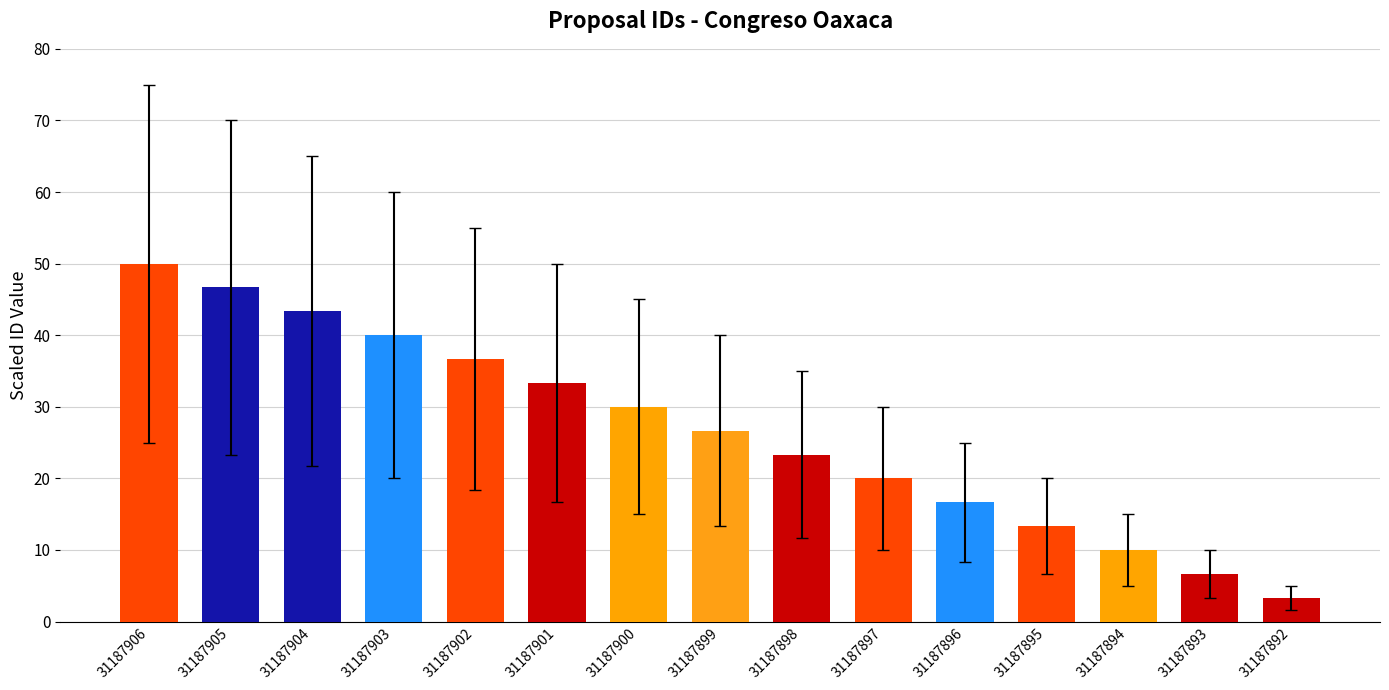

Which label corresponds to the smallest value in the chart?

31187892